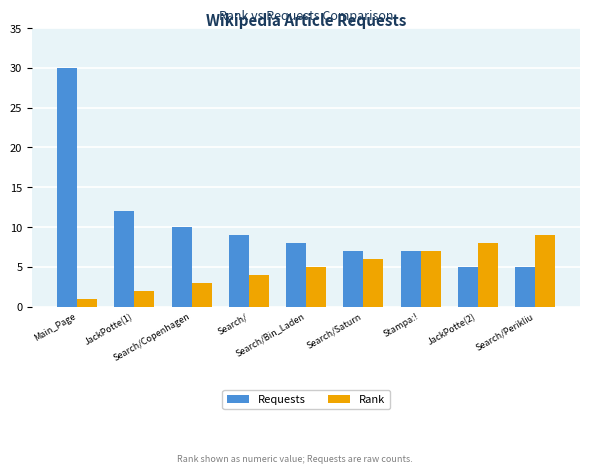

Is it true that Requests equals 7 at Stampa:!?

True